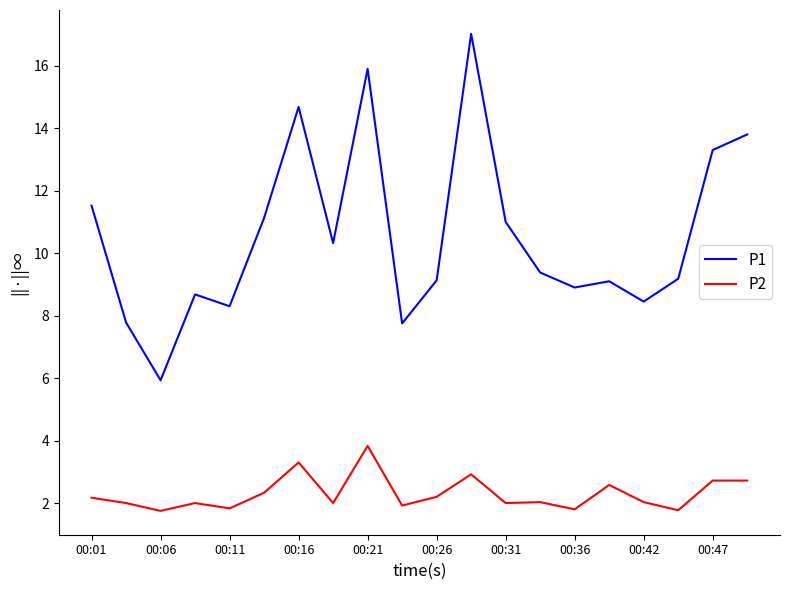

Count the number of categories in the chart.

20